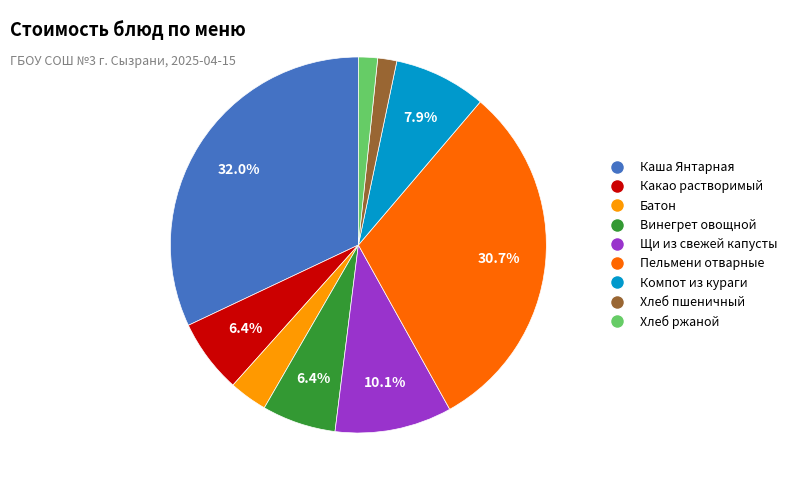

Is there any slice that represents more than half of the pie?

No